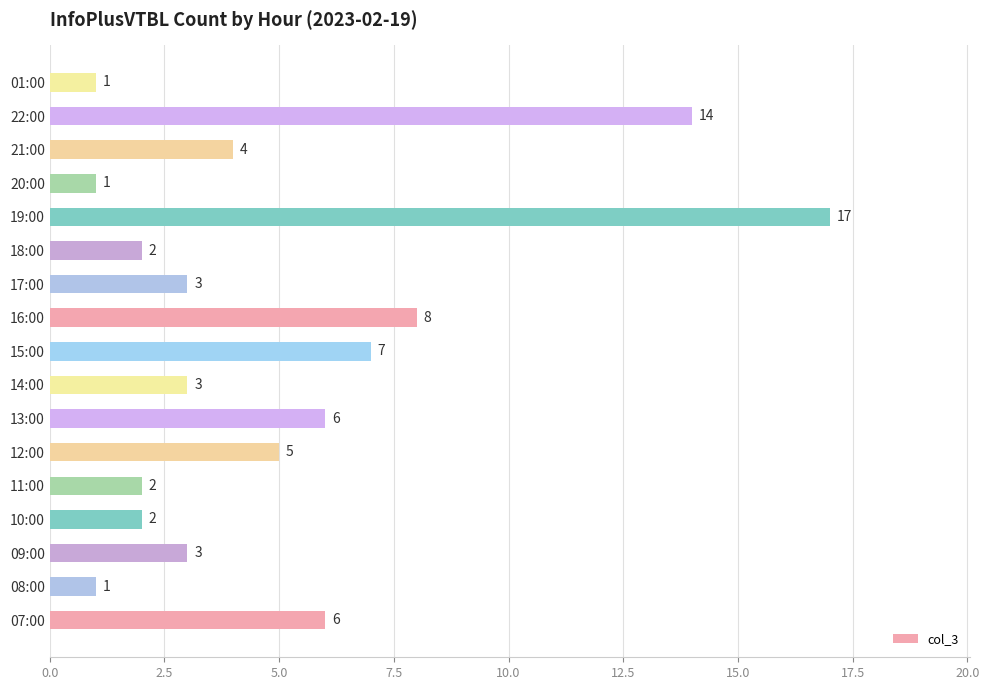

Does the chart contain stacked bars?

No